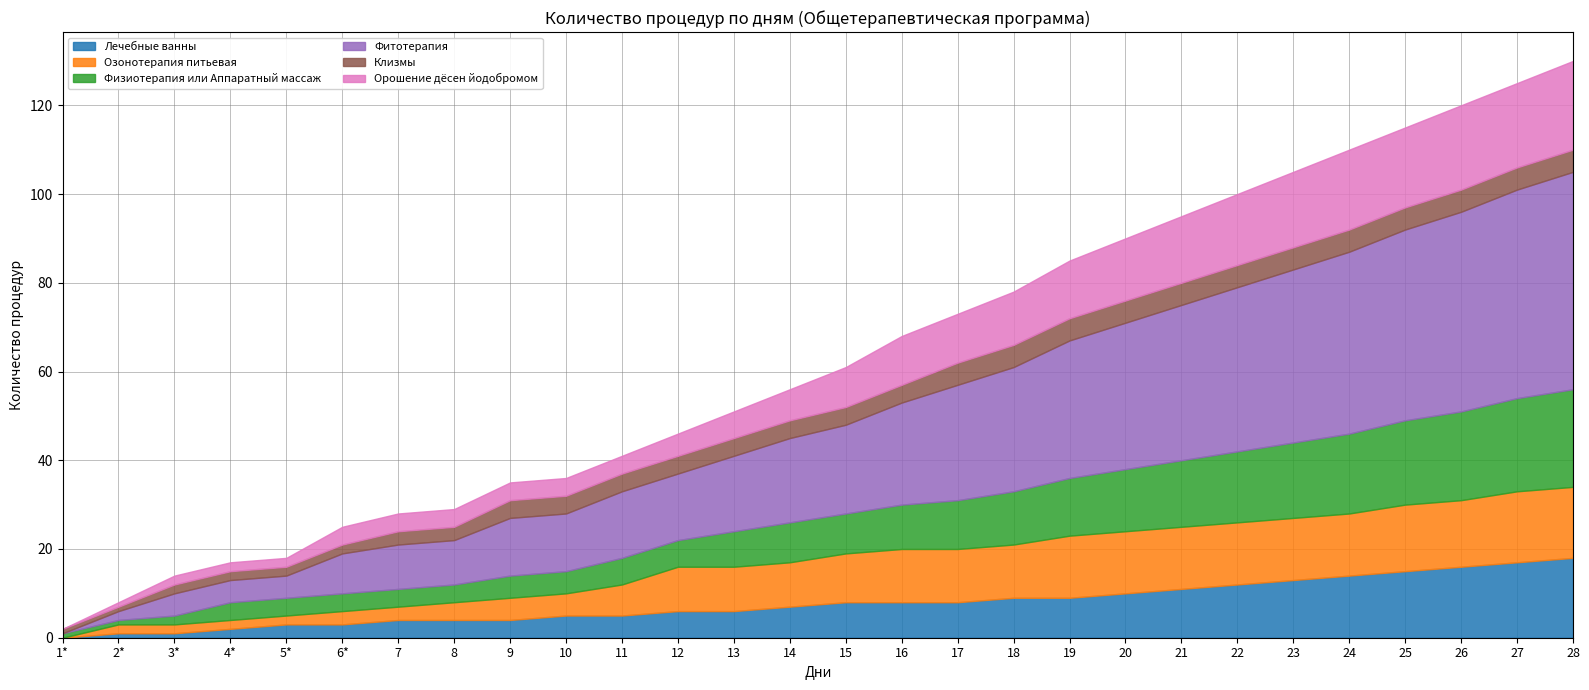

Reading right to left, list all the values displayed in this chart.

Лечебные ванны: 28=18	27=17	26=16	25=15	24=14	23=13	22=12	21=11	20=10	19=9	18=9	17=8	16=8	15=8	14=7	13=6	12=6	11=5	10=5	9=4	8=4	7=4	6*=3	5*=3	4*=2	3*=1	2*=1	1*=0
Озонотерапия питьевая: 28=16	27=16	26=15	25=15	24=14	23=14	22=14	21=14	20=14	19=14	18=12	17=12	16=12	15=11	14=10	13=10	12=10	11=7	10=5	9=5	8=4	7=3	6*=3	5*=2	4*=2	3*=2	2*=2	1*=0
Физиотерапия или Аппаратный массаж: 28=22	27=21	26=20	25=19	24=18	23=17	22=16	21=15	20=14	19=13	18=12	17=11	16=10	15=9	14=9	13=8	12=6	11=6	10=5	9=5	8=4	7=4	6*=4	5*=4	4*=4	3*=2	2*=1	1*=1
Фитотерапия: 28=49	27=47	26=45	25=43	24=41	23=39	22=37	21=35	20=33	19=31	18=28	17=26	16=23	15=20	14=19	13=17	12=15	11=15	10=13	9=13	8=10	7=10	6*=9	5*=5	4*=5	3*=5	2*=2	1*=0
Клизмы: 28=5	27=5	26=5	25=5	24=5	23=5	22=5	21=5	20=5	19=5	18=5	17=5	16=4	15=4	14=4	13=4	12=4	11=4	10=4	9=4	8=3	7=3	6*=2	5*=2	4*=2	3*=2	2*=1	1*=1
Орошение дёсен йодобромом: 28=20	27=19	26=19	25=18	24=18	23=17	22=16	21=15	20=14	19=13	18=12	17=11	16=11	15=9	14=7	13=6	12=5	11=4	10=4	9=4	8=4	7=4	6*=4	5*=2	4*=2	3*=2	2*=1	1*=0